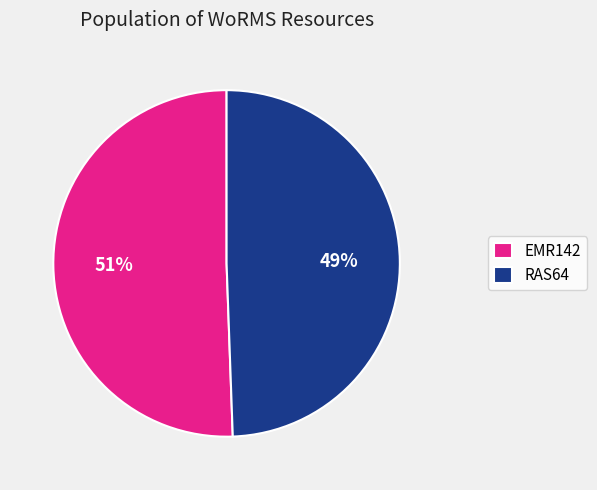

Between EMR142 and RAS64, which is larger?

EMR142